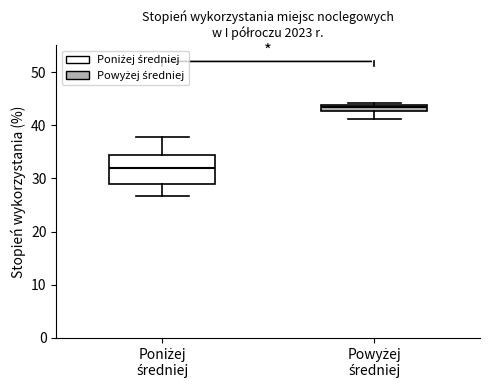

Where is the lower edge of the box for Powyżej średniej on the y-axis? The values are not printed on the chart, so give them approximately, as read against the axis.

43